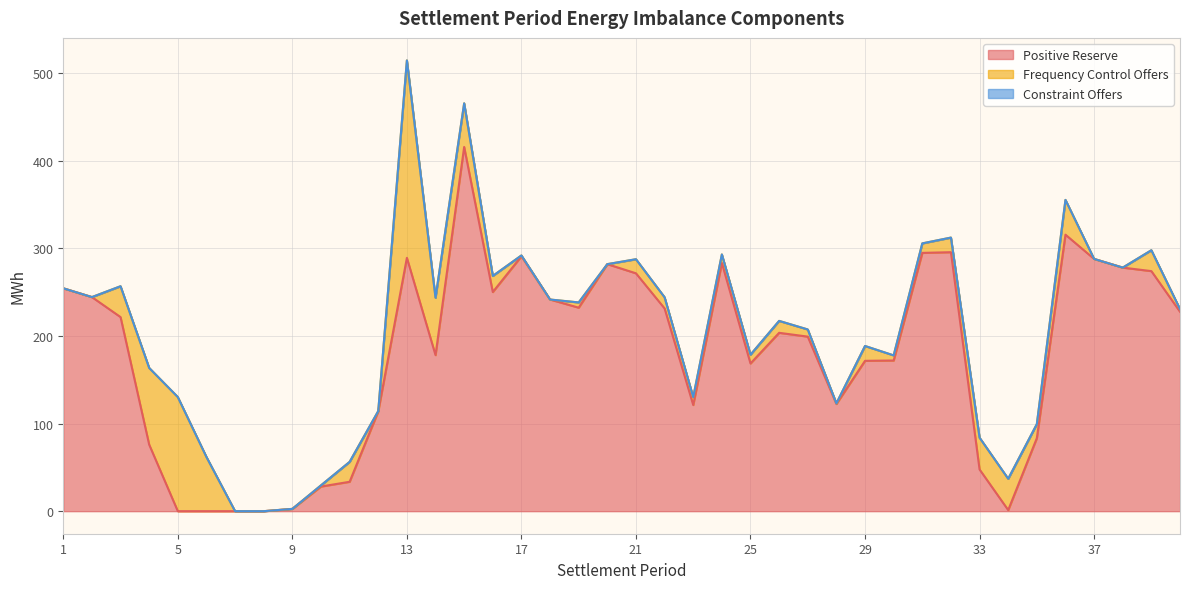

The Frequency Control Offers series shows 49.8 at 15. True or false?

True